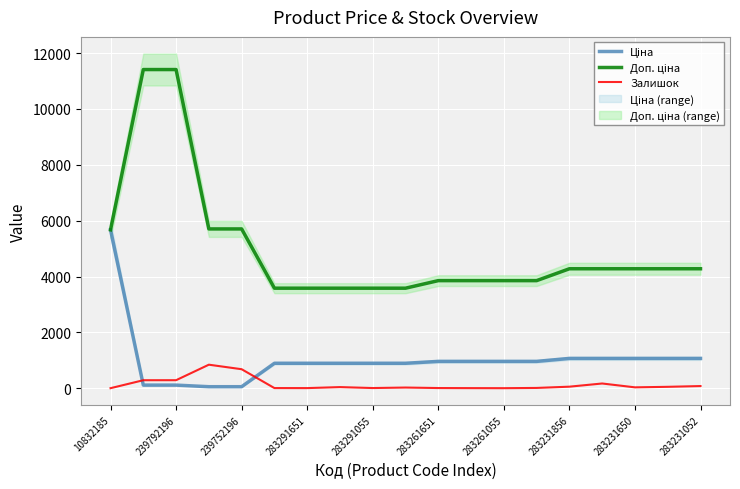

How many data points does each series have?

19